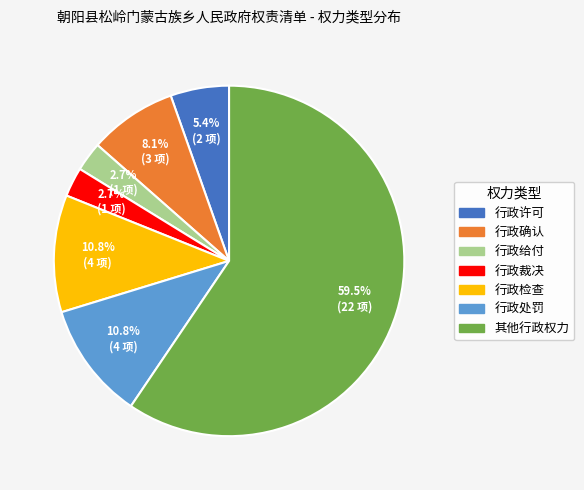

How many segments does this pie chart have?

7